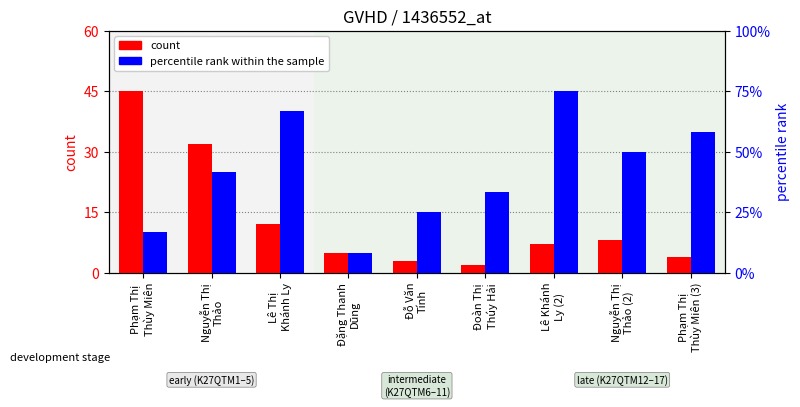

At which label does count first exceed 7?

Phạm Thị
Thùy Miên